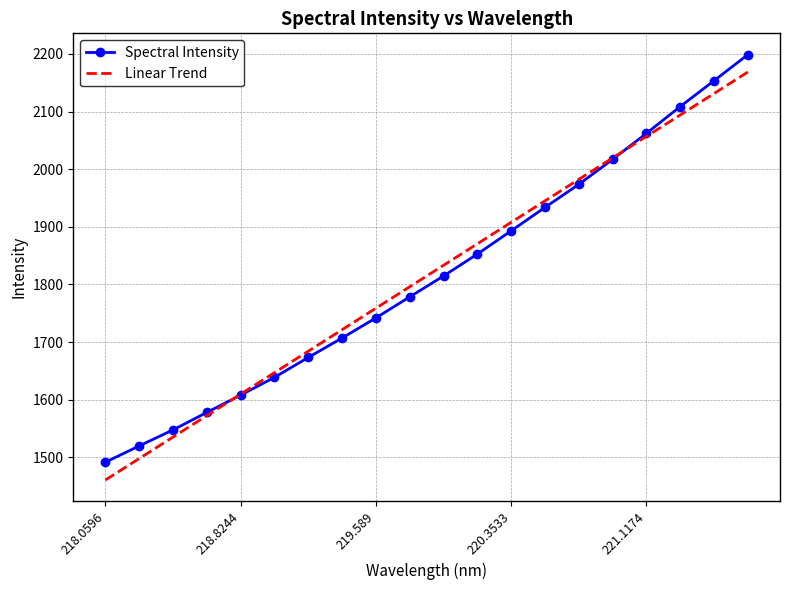

What is the minimum value for Linear Trend?

1460.9